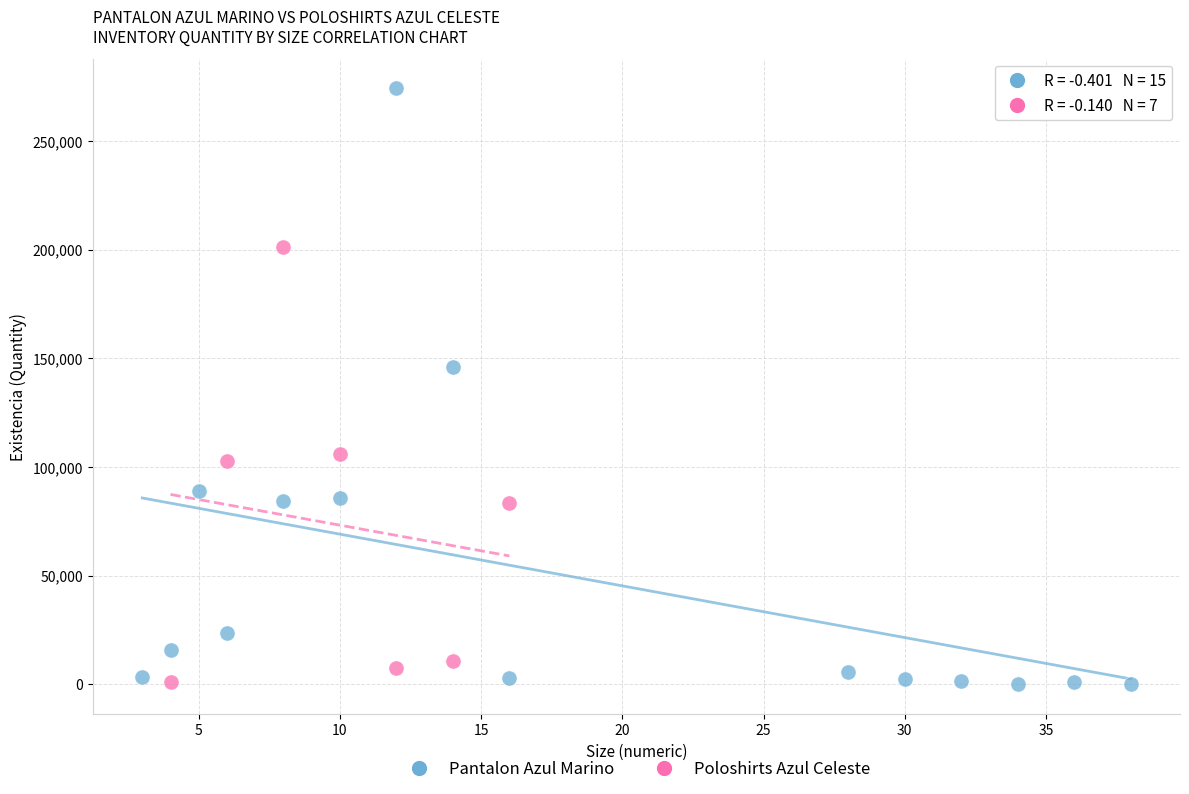

Which series contains the highest Y value?

Pantalon Azul Marino